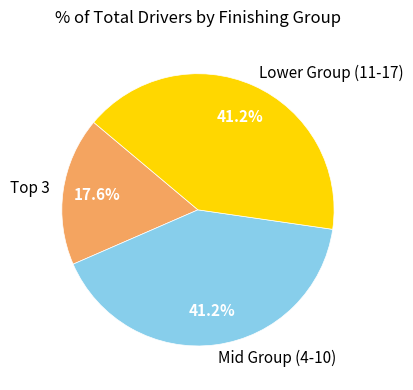

Which category has the smallest portion of the pie?

Top 3